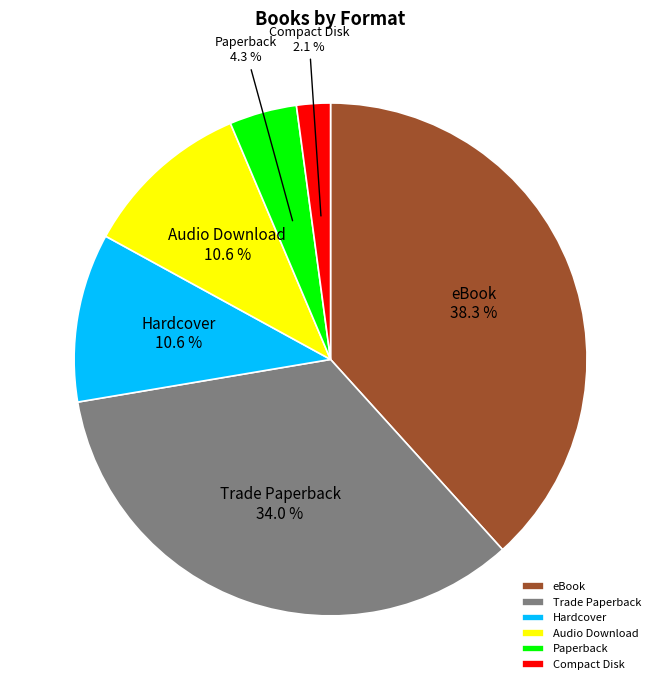

What is the largest slice in the pie chart?

eBook